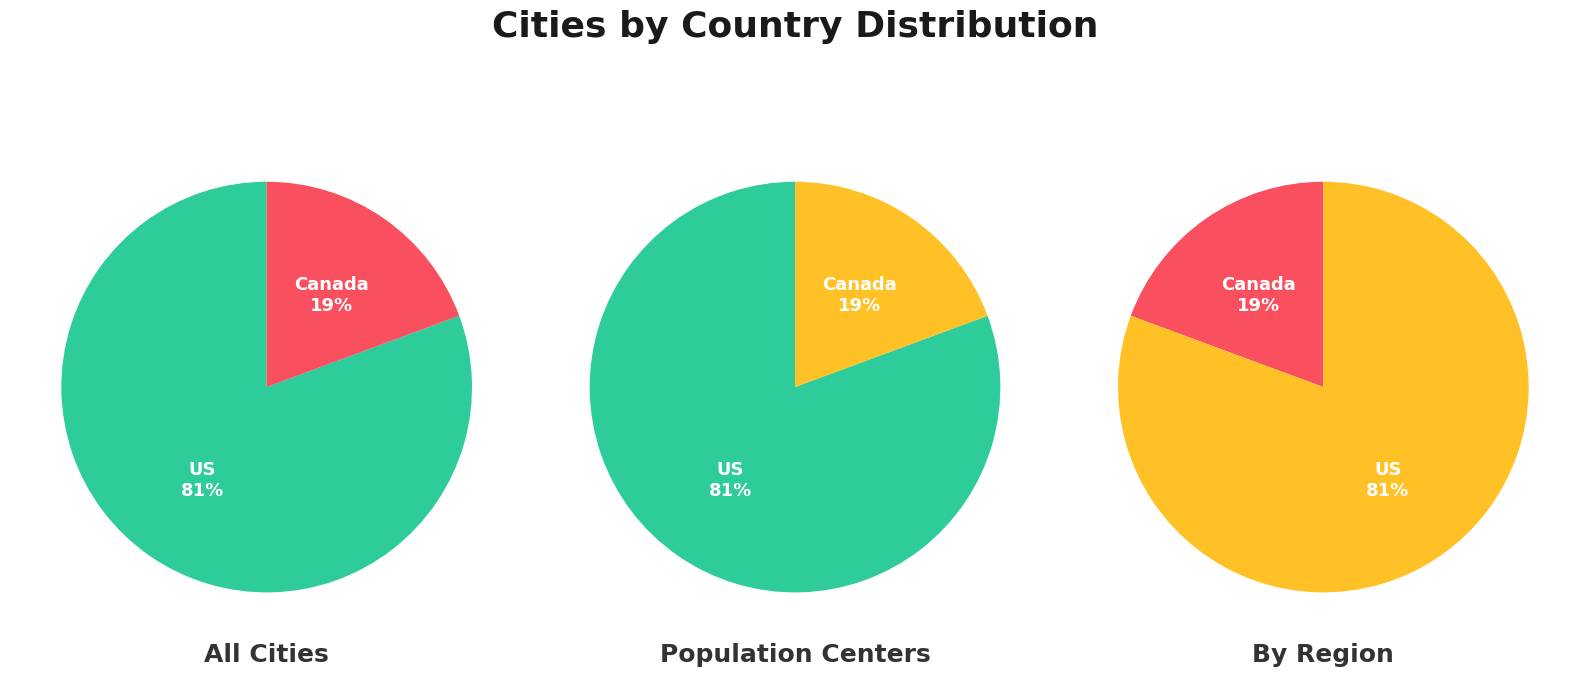

How much of the chart is everything except US?

19.4%